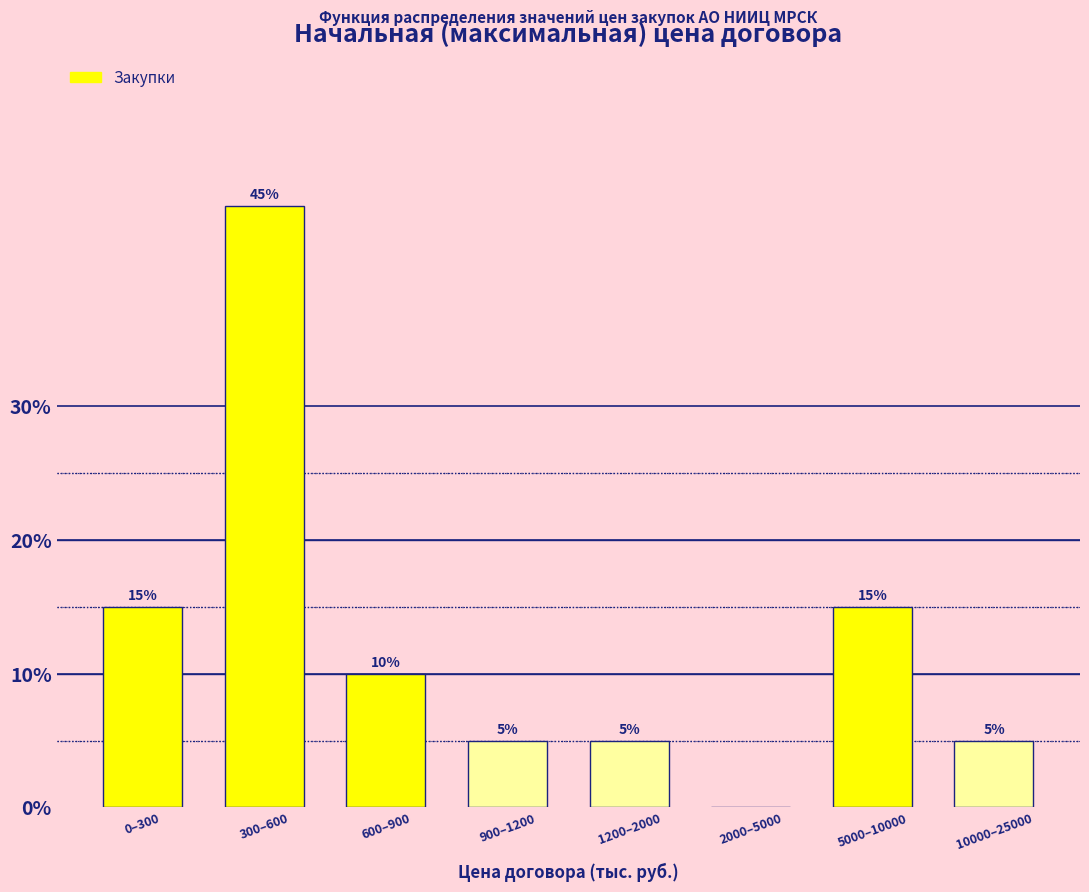

Reading right to left, what are all the values shown in this chart?

10000–25000=5	5000–10000=15	2000–5000=0	1200–2000=5	900–1200=5	600–900=10	300–600=45	0–300=15